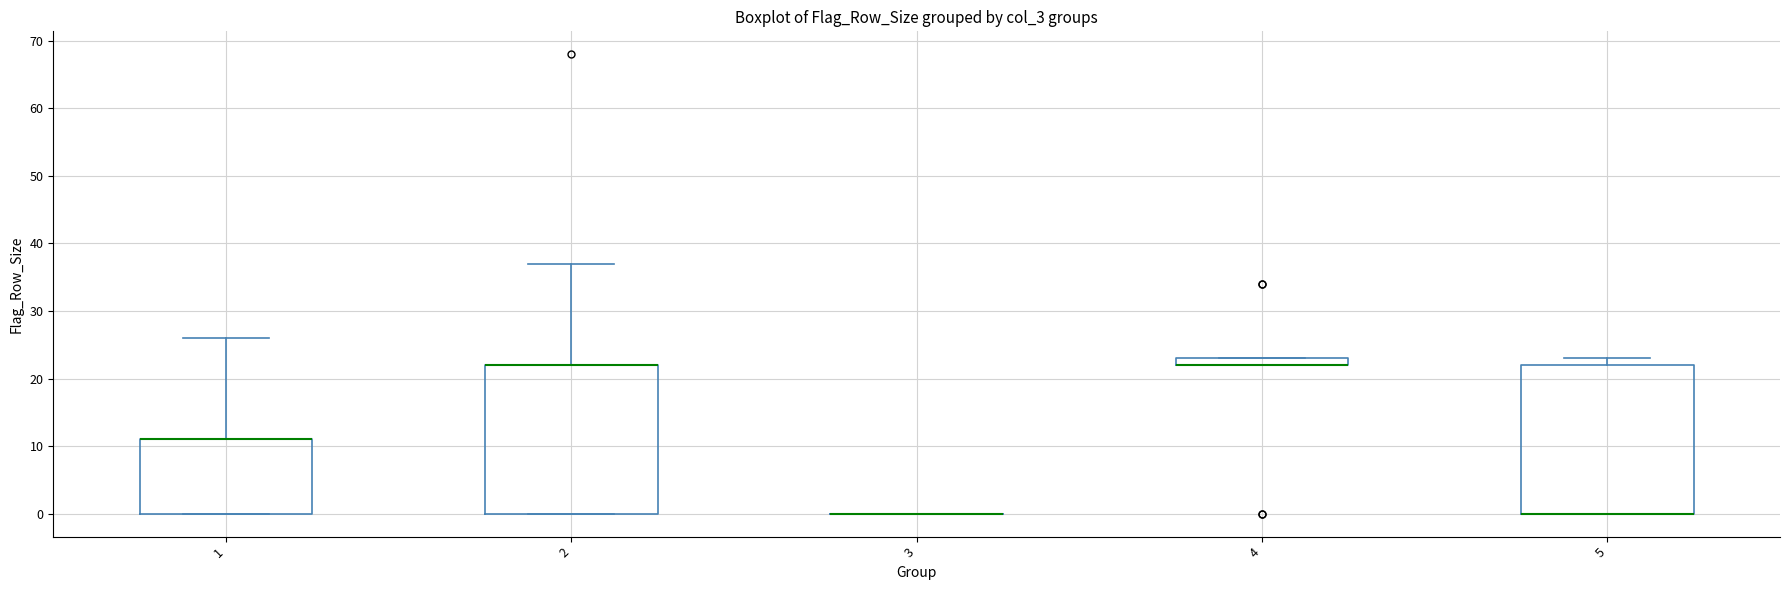

Where is the lower edge of the box at x = 5 on the y-axis? The values are not printed on the chart, so give them approximately, as read against the axis.

0